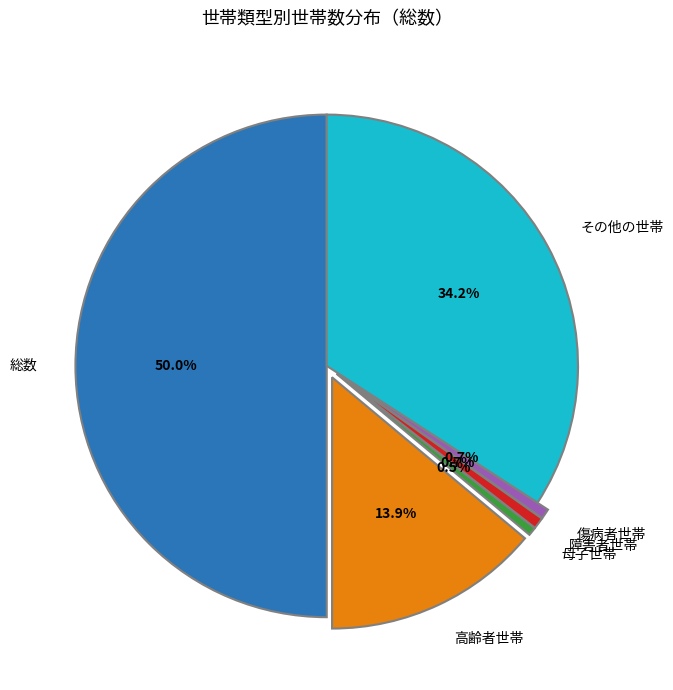

Which has a higher value, 障害者世帯 or 総数?

総数